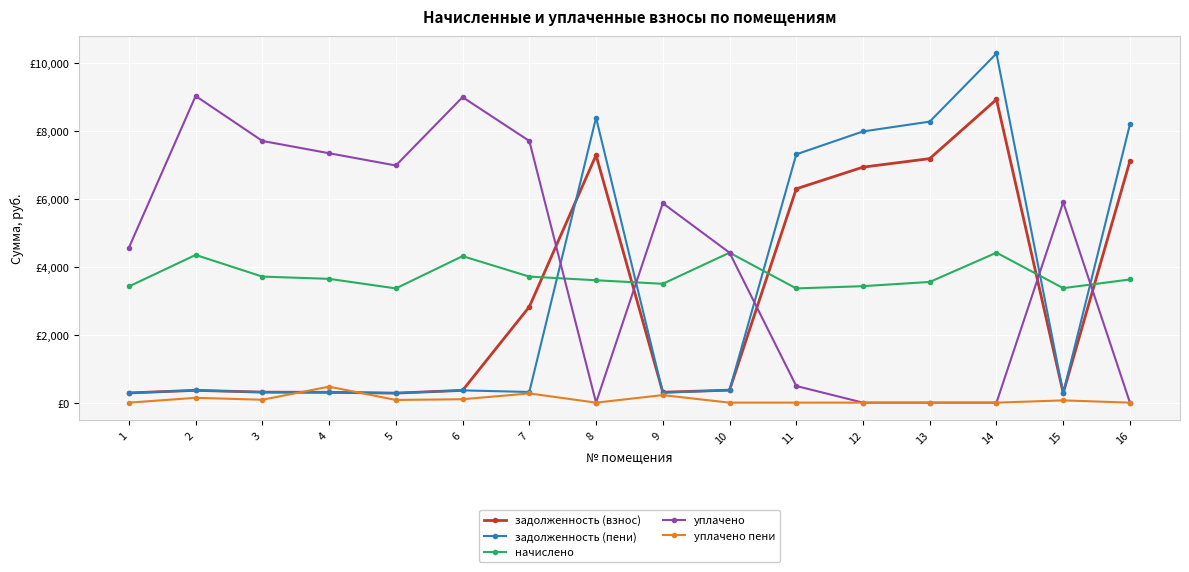

What are all the series names shown in the legend?

задолженность (взнос), задолженность (пени), начислено, уплачено, уплачено пени